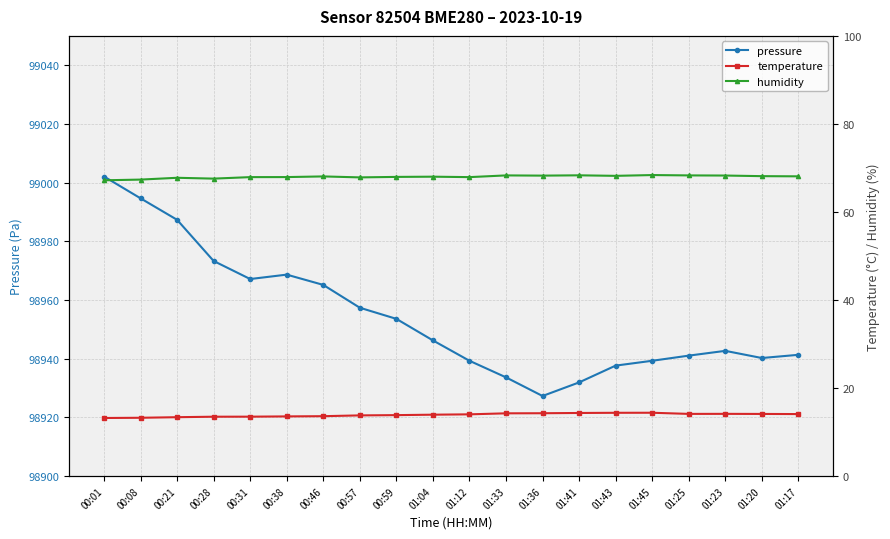

True or false: temperature has more than 2 interior local peaks.

False